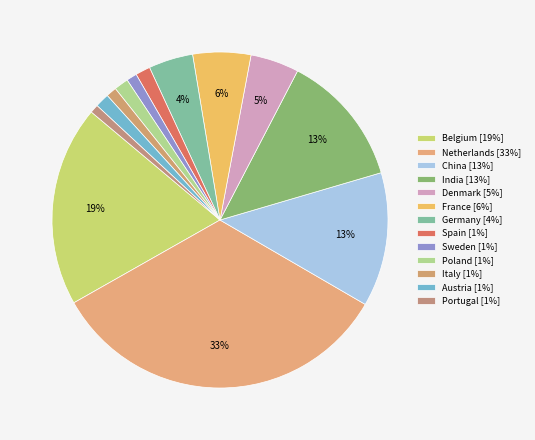

The Spain slice represents 1% of the pie. True or false?

True